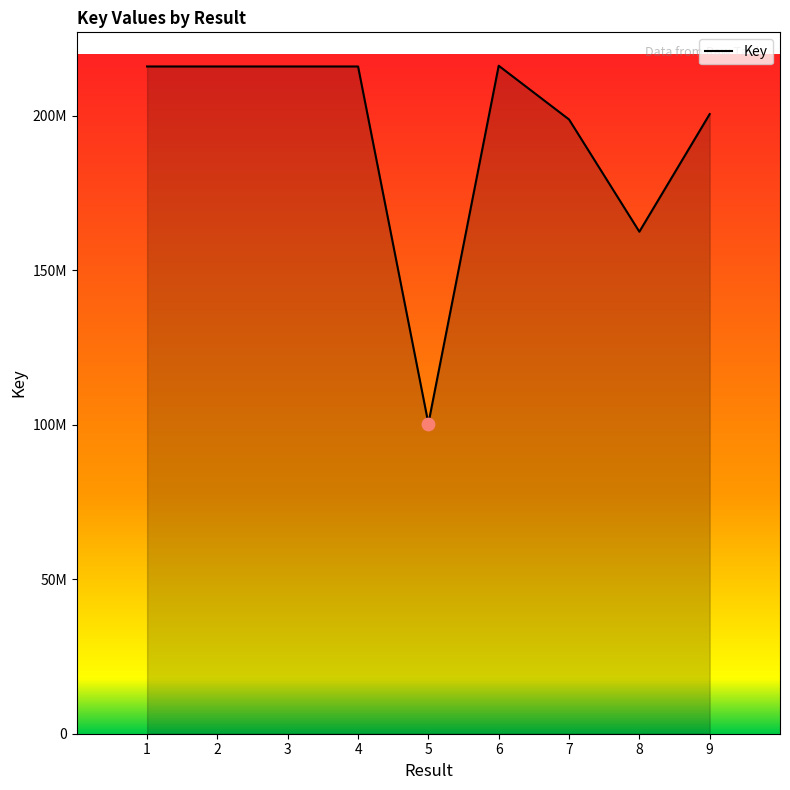

What is the change in value from 1 to 3?

+1396